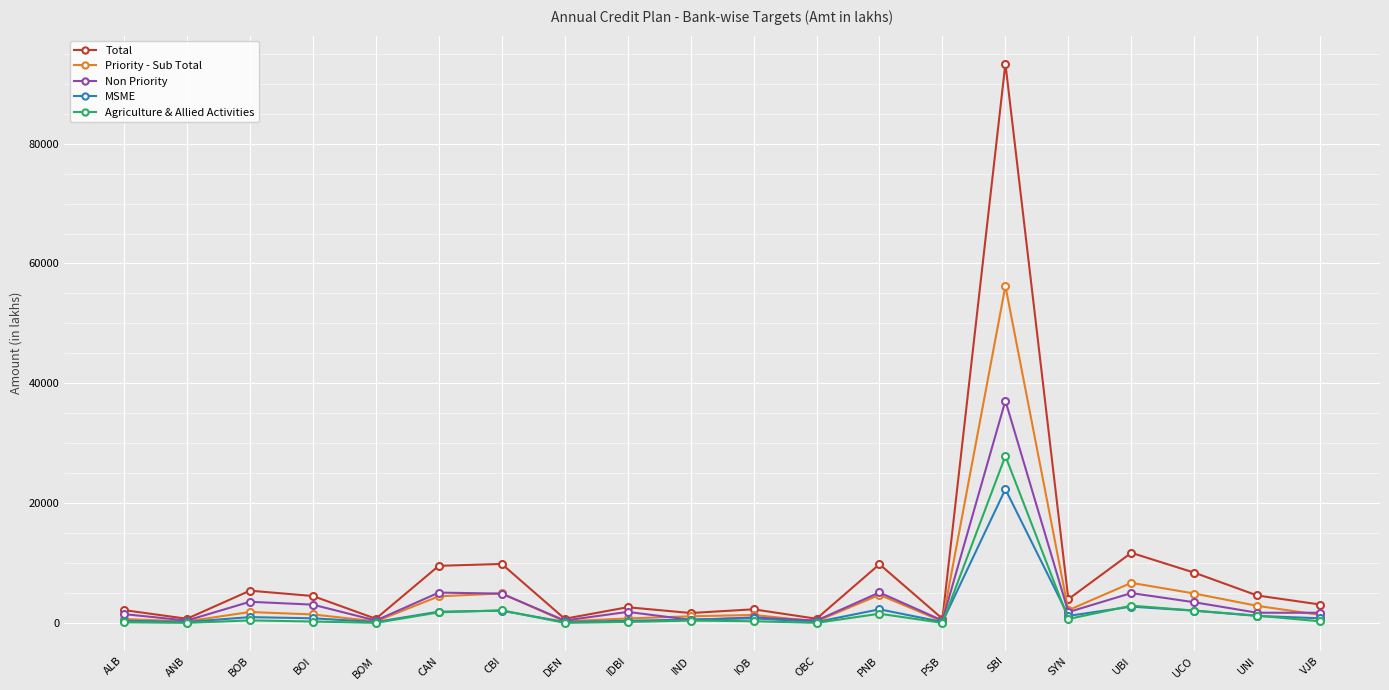

What is the label of the 20th point from the left?

VJB